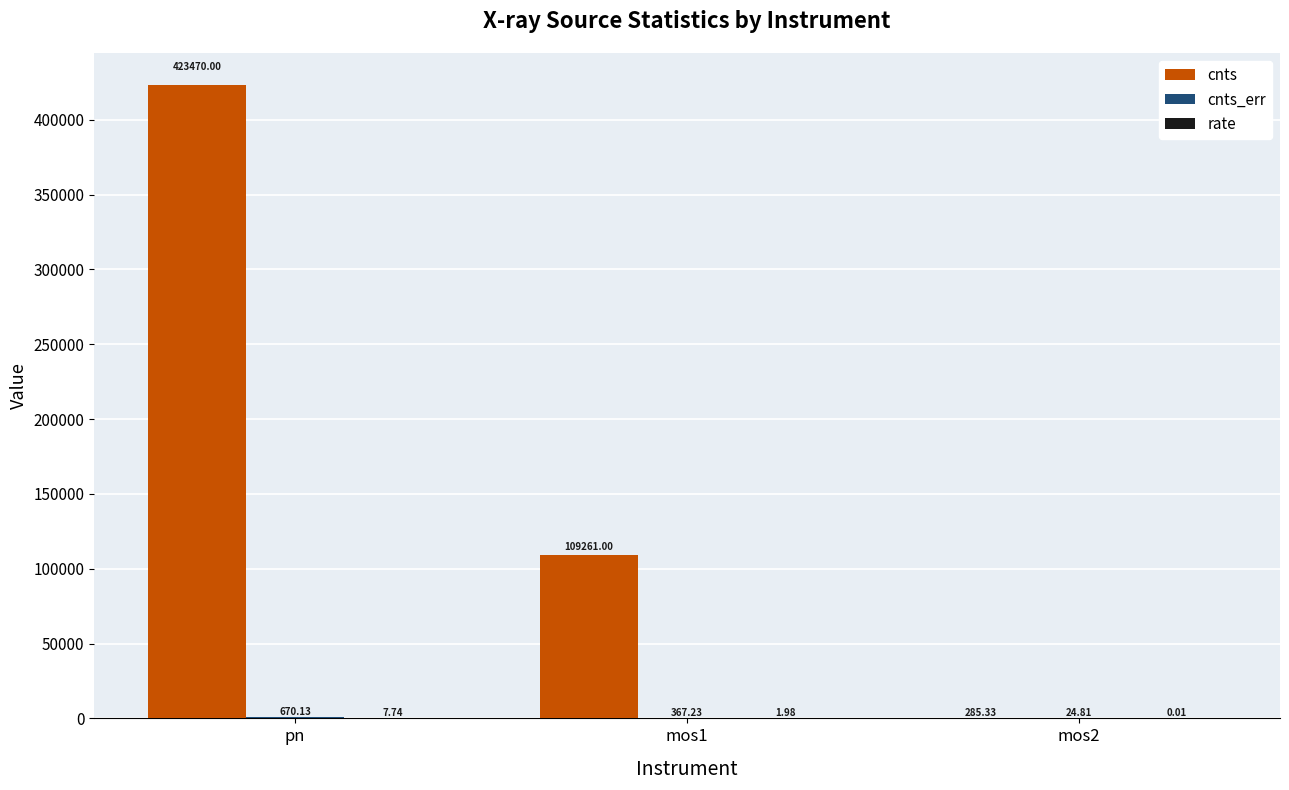

Count the number of data series in this chart.

3